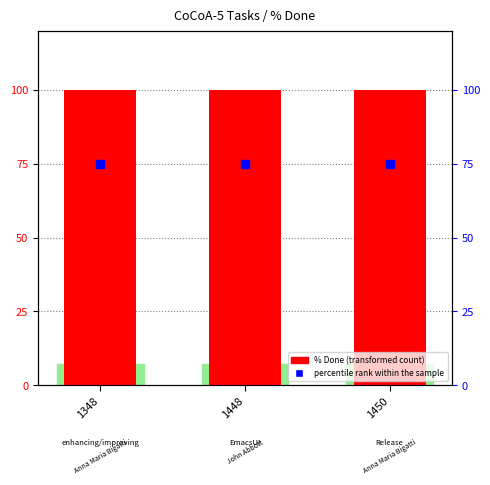

What is the total value across all series at 1448?

175